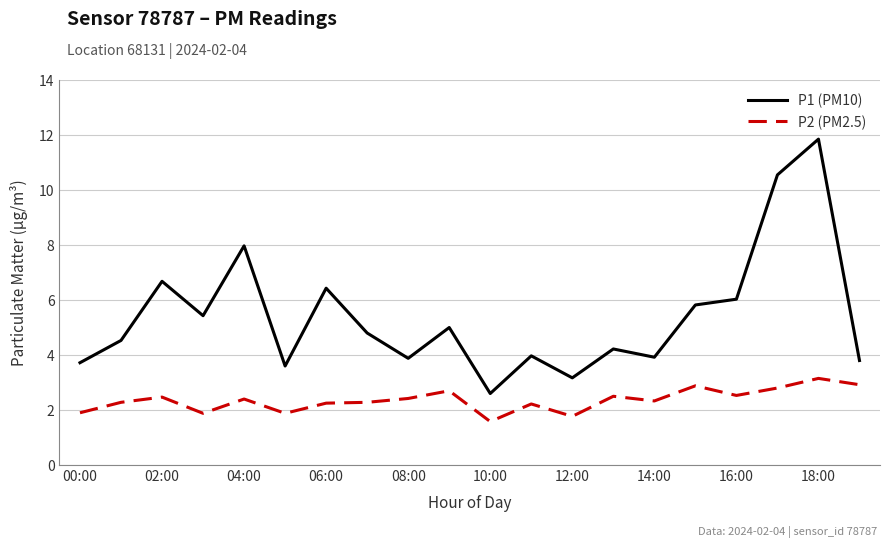

What is the lowest value of the P1 (PM10) series?

2.6